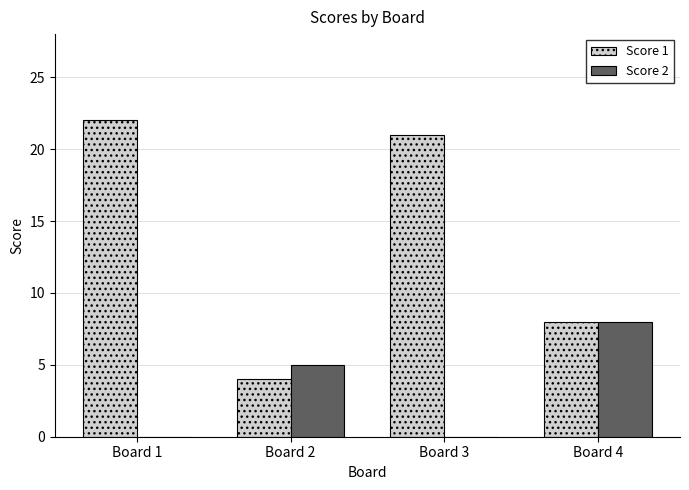

What is the greatest value displayed?

22